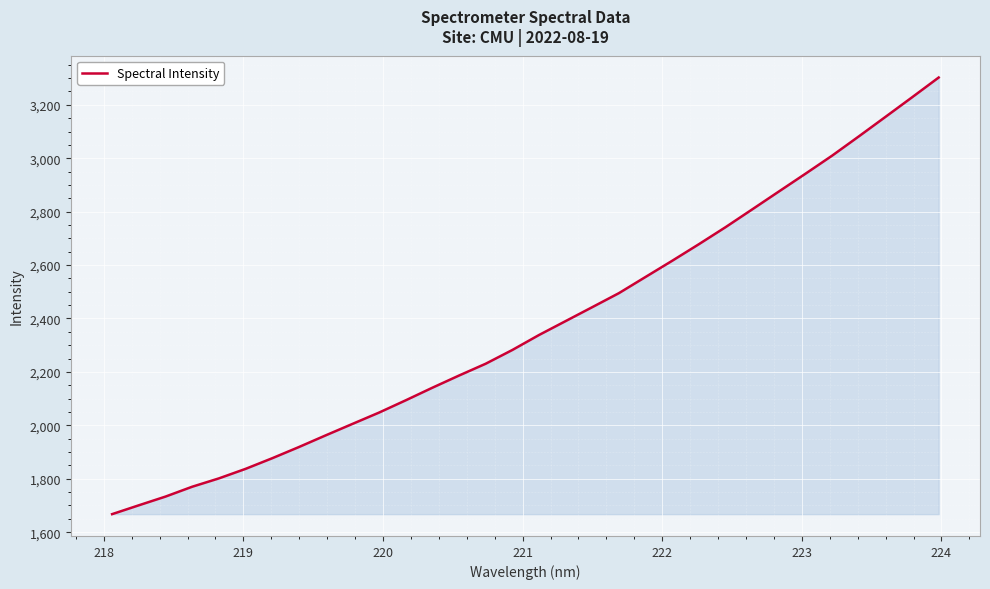

What is the minimum value shown in the chart?

1667.5